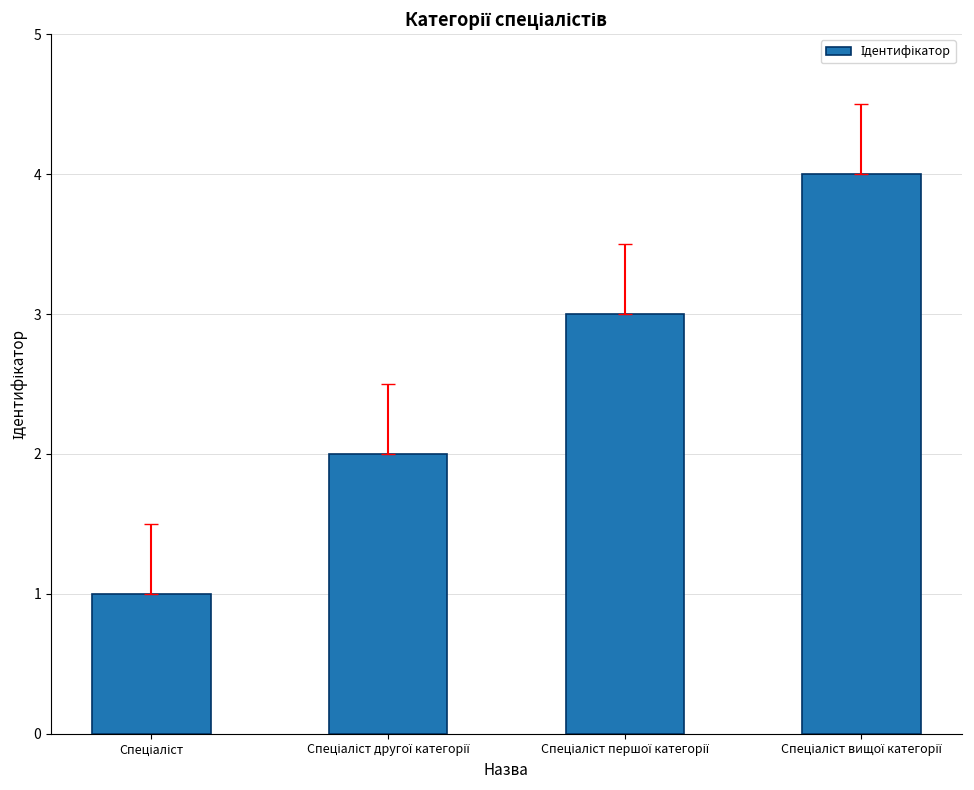

What is the difference between the maximum and minimum values?

3